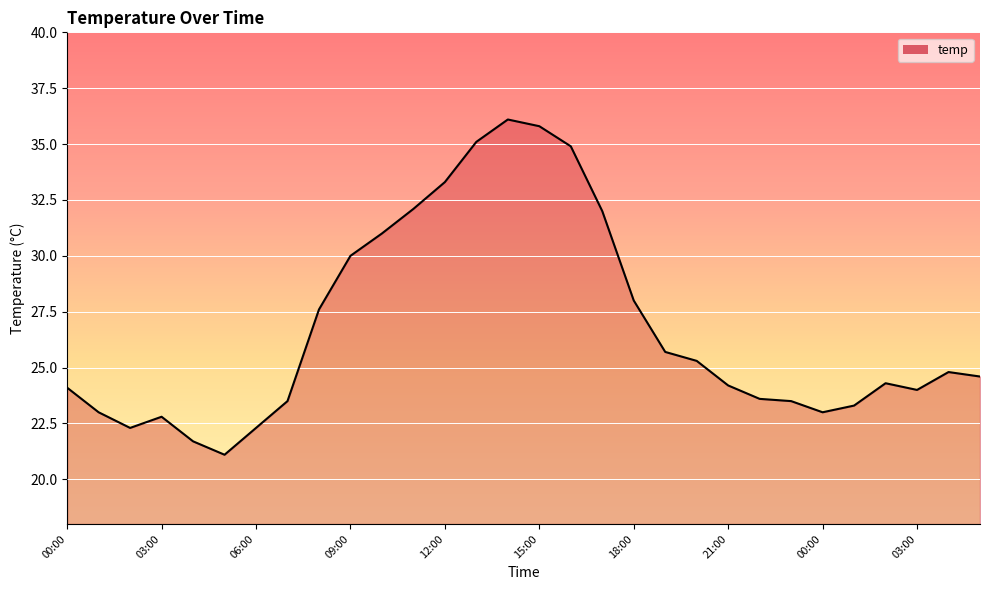

What is the minimum value shown in the chart?

21.1